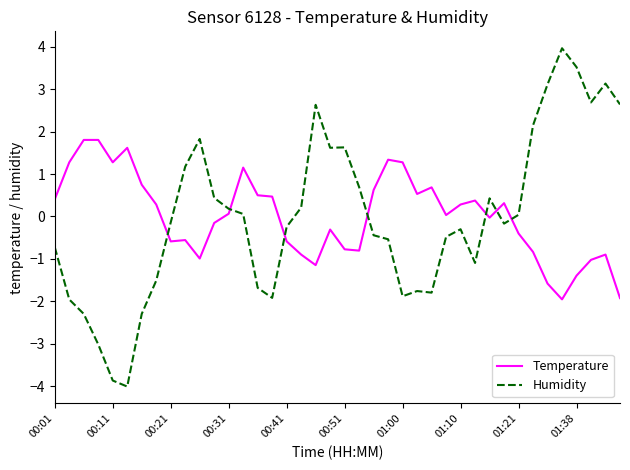

What is the minimum value shown in the chart?

-4.0